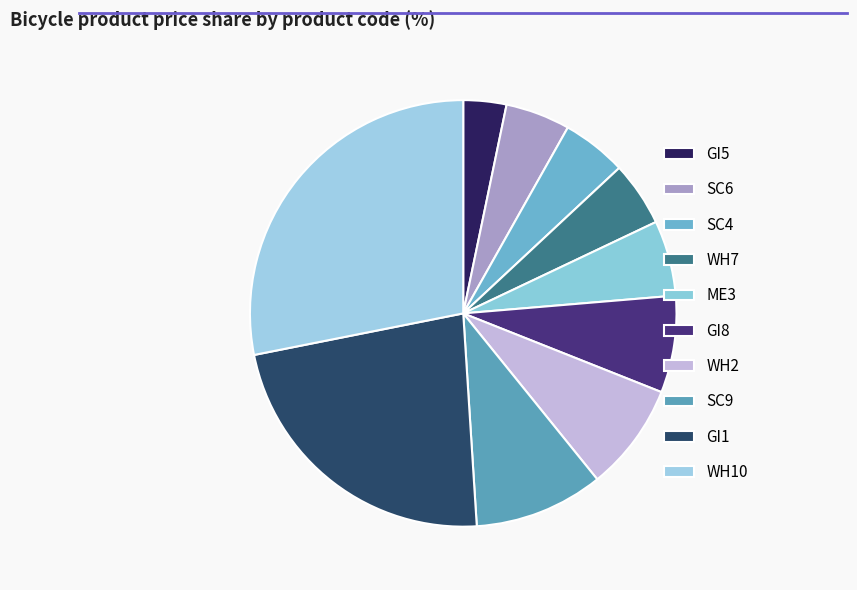

Is the sum of WH10 and ME3 greater than half?

No